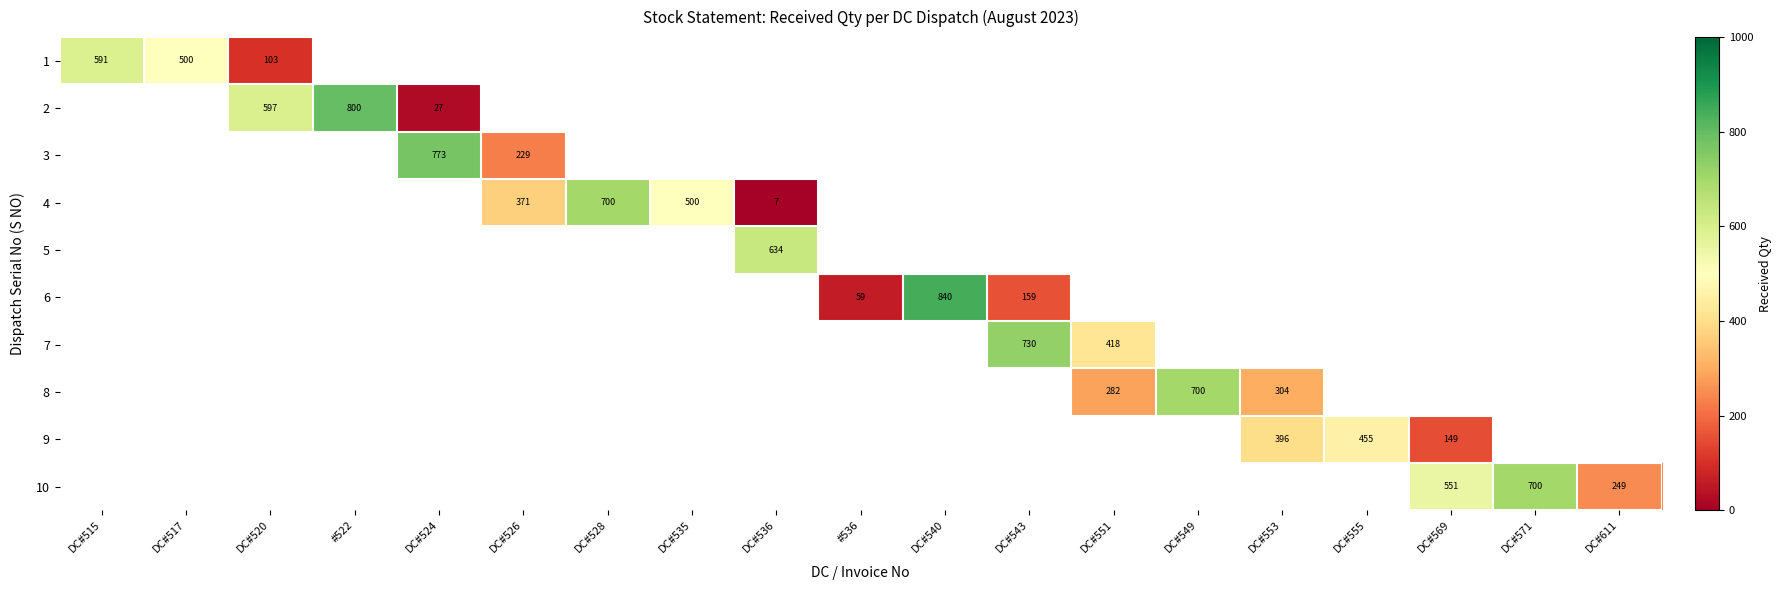

The value of 9 at DC#553 is 242. True or false?

False